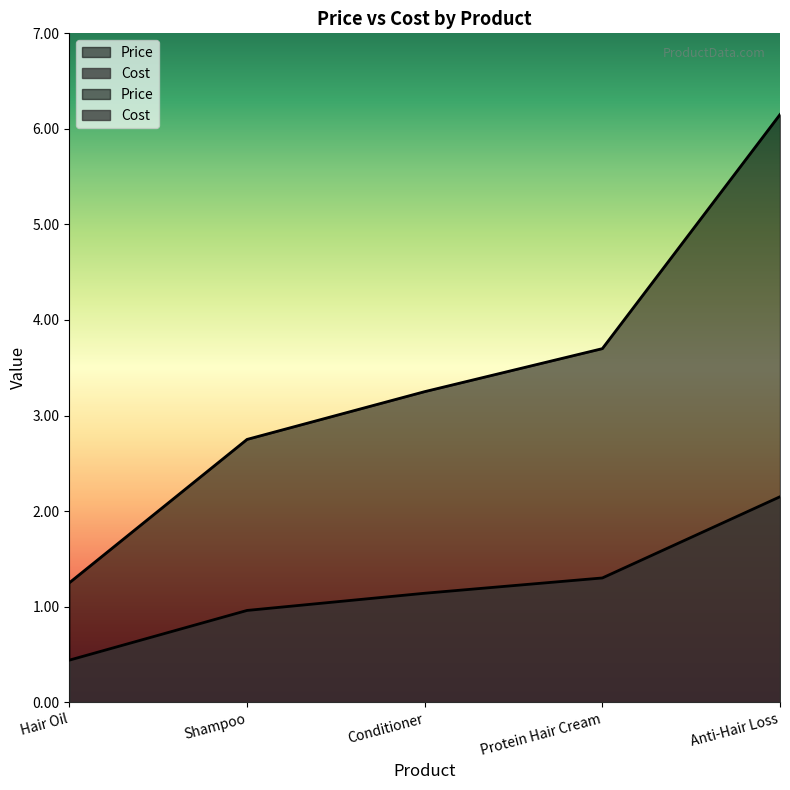

What is the difference between the second highest and minimum values in the Price series?

2.5